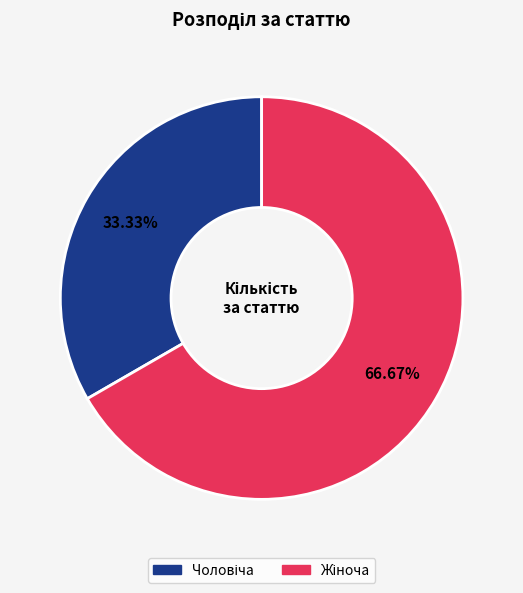

Does any single category account for the majority?

Yes